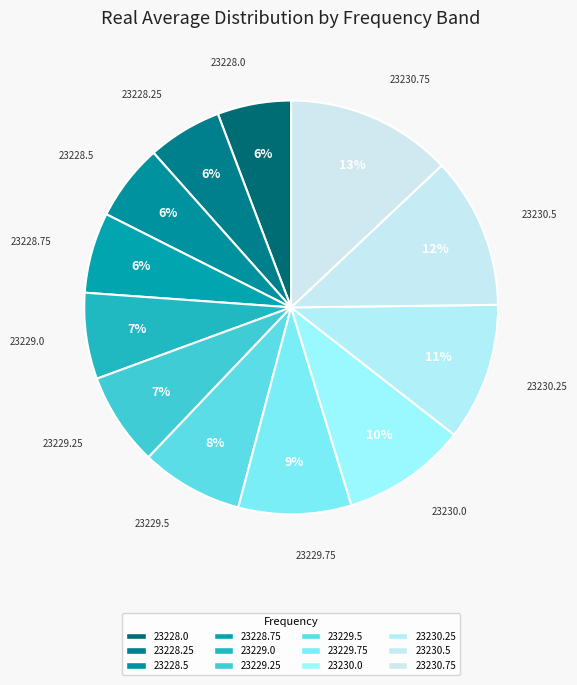

To the nearest percent, what is the difference between the 23230.25 and 23228.5 slice percentages?

5%